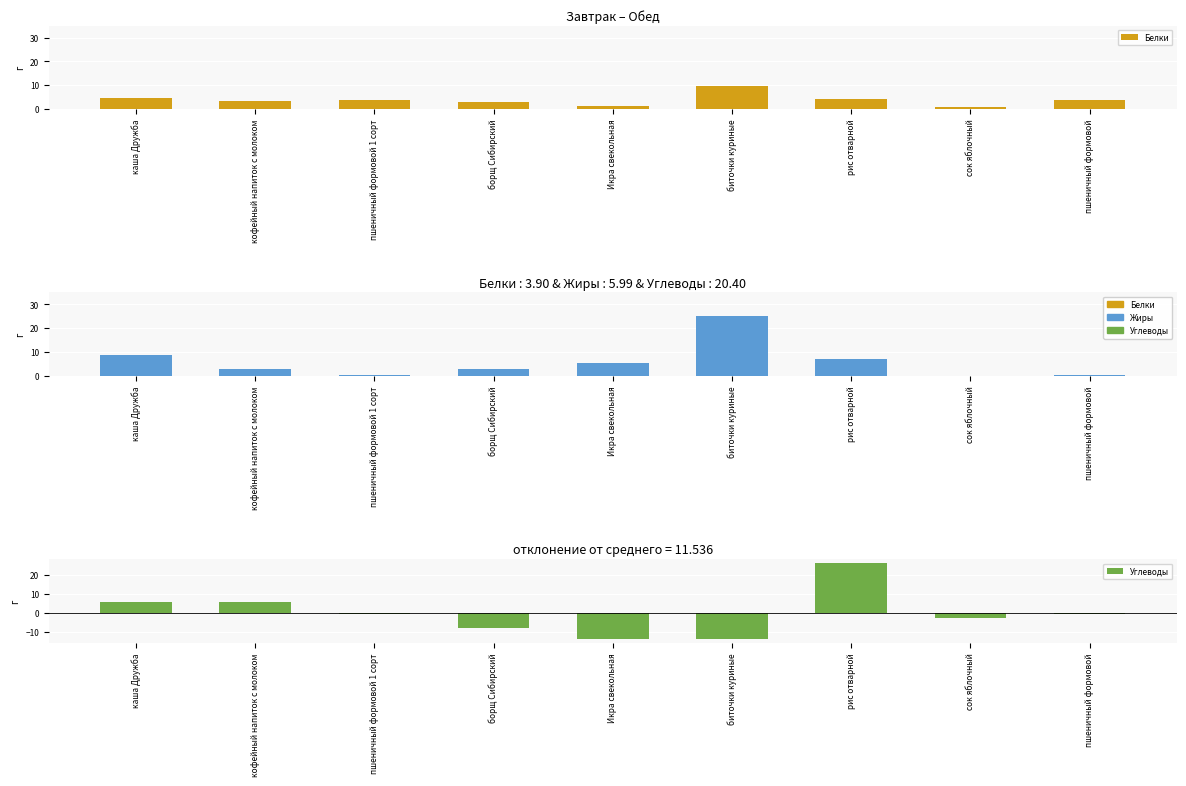

How many bars are there in total?

27